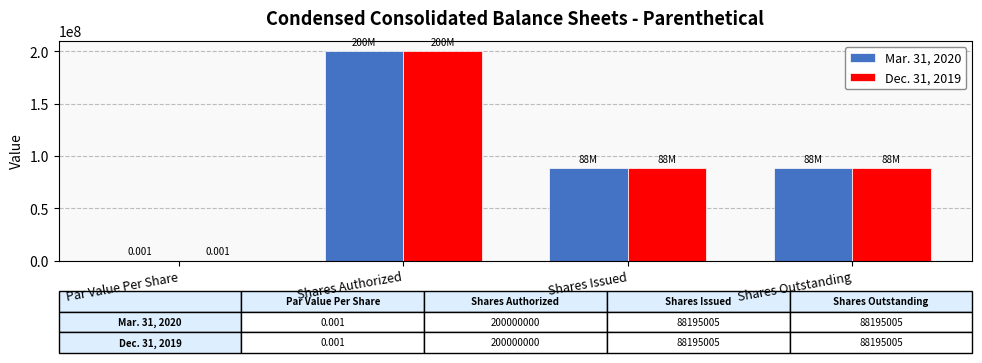

At which category is the sum across all series the highest?

Shares Authorized